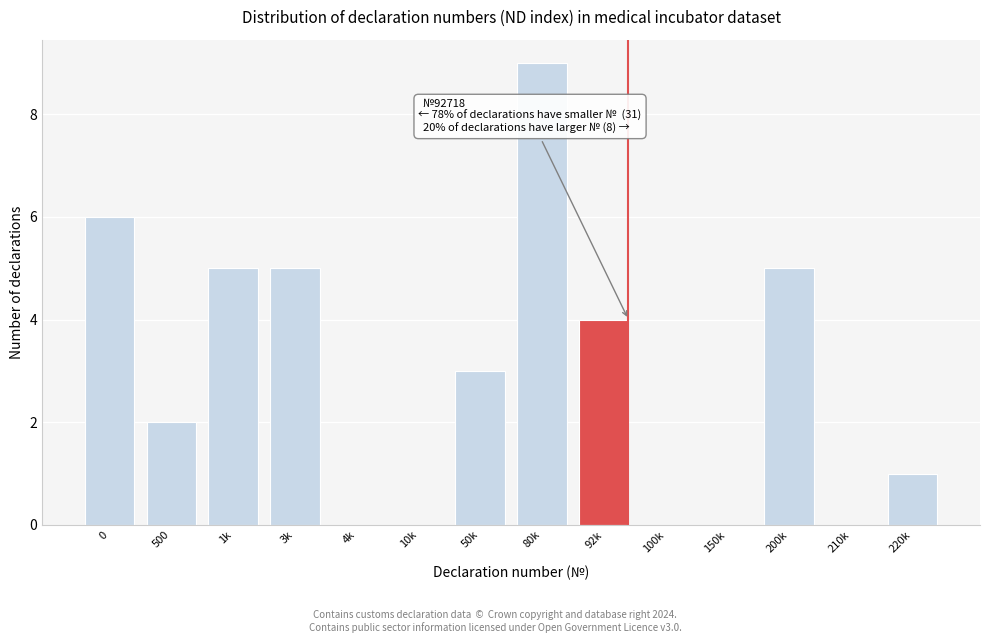

Reading left to right, list all the values displayed in this chart.

0=6	500=2	1k=5	3k=5	4k=0	10k=0	50k=3	80k=9	92k=4	100k=0	150k=0	200k=5	210k=0	220k=1